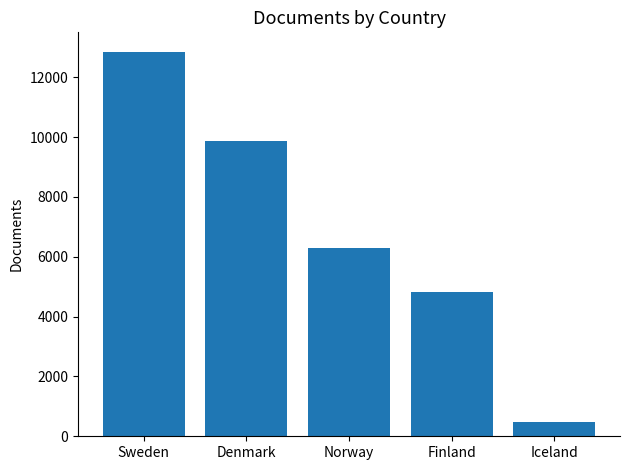

Rank the categories by value from lowest to highest.

Iceland, Finland, Norway, Denmark, Sweden